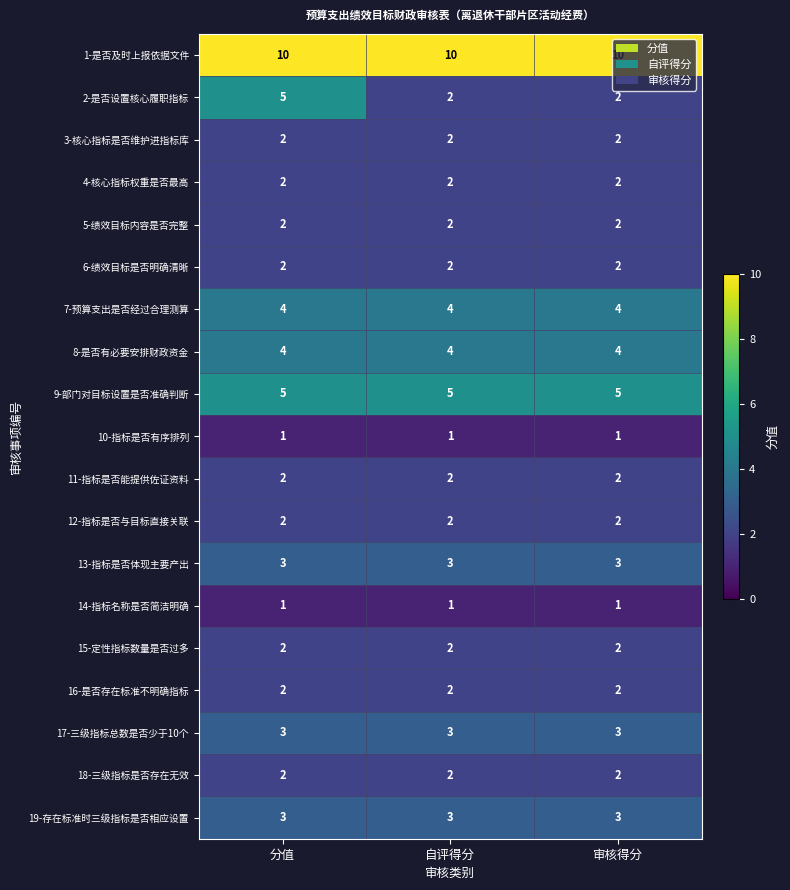

What is the sum of all 9-部门对目标设置是否准确判断 values?

15